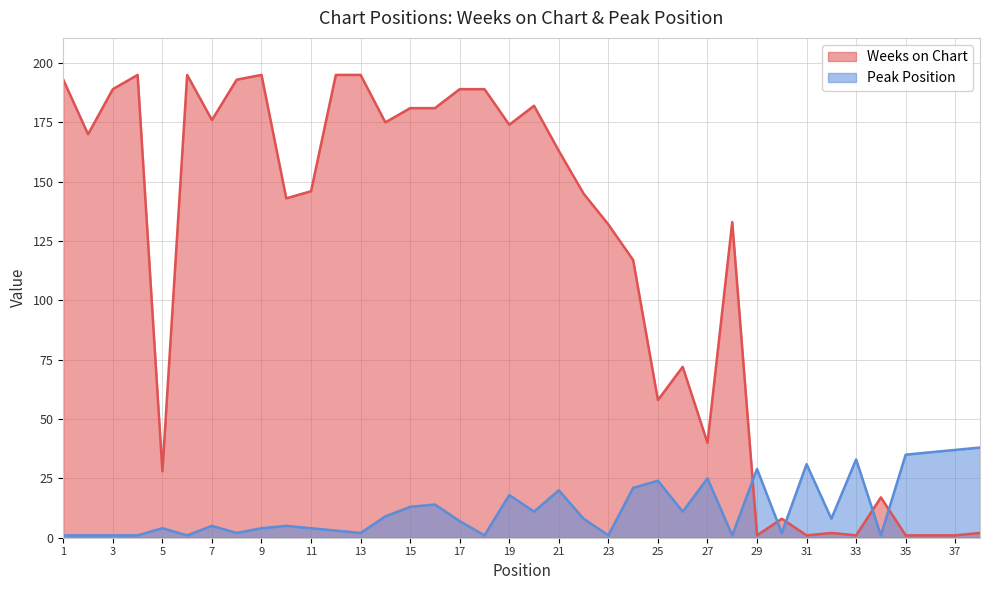

What value does the Weeks on Chart series have at 24, to the nearest 10?

120